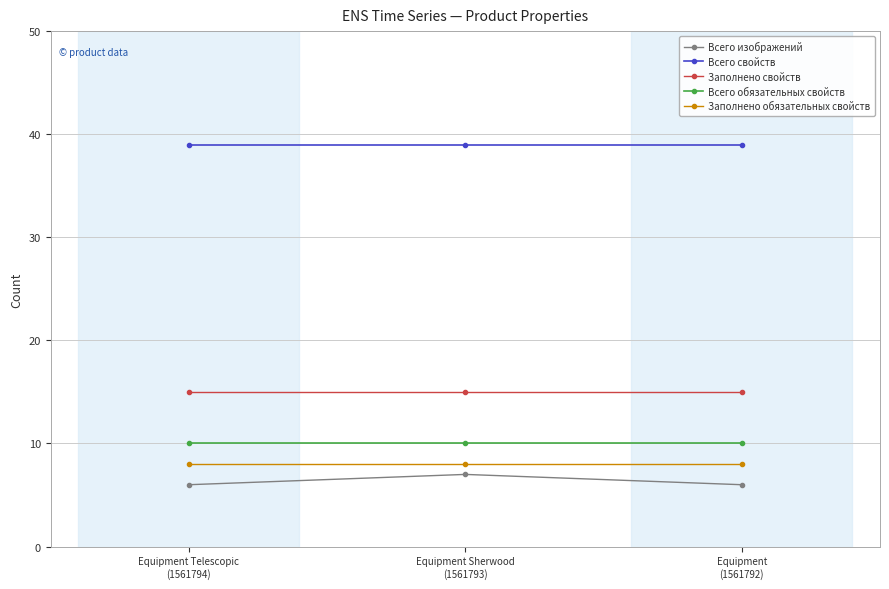

What is the highest value of the Всего обязательных свойств series?

10